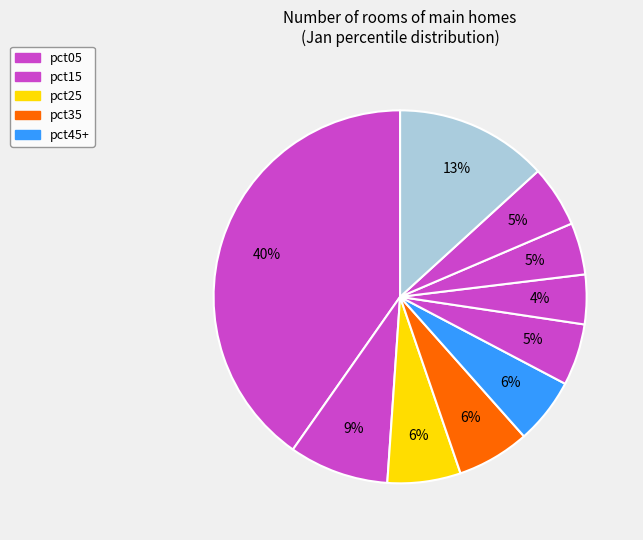

Does any single category account for the majority?

No